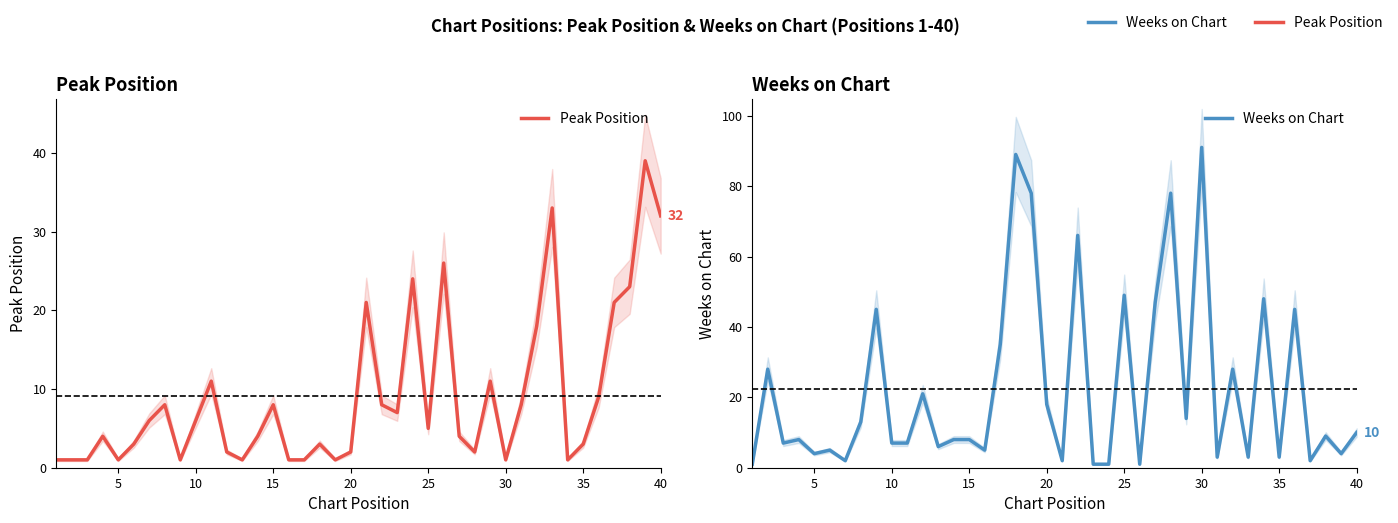

Does the chart have visible grid lines?

No